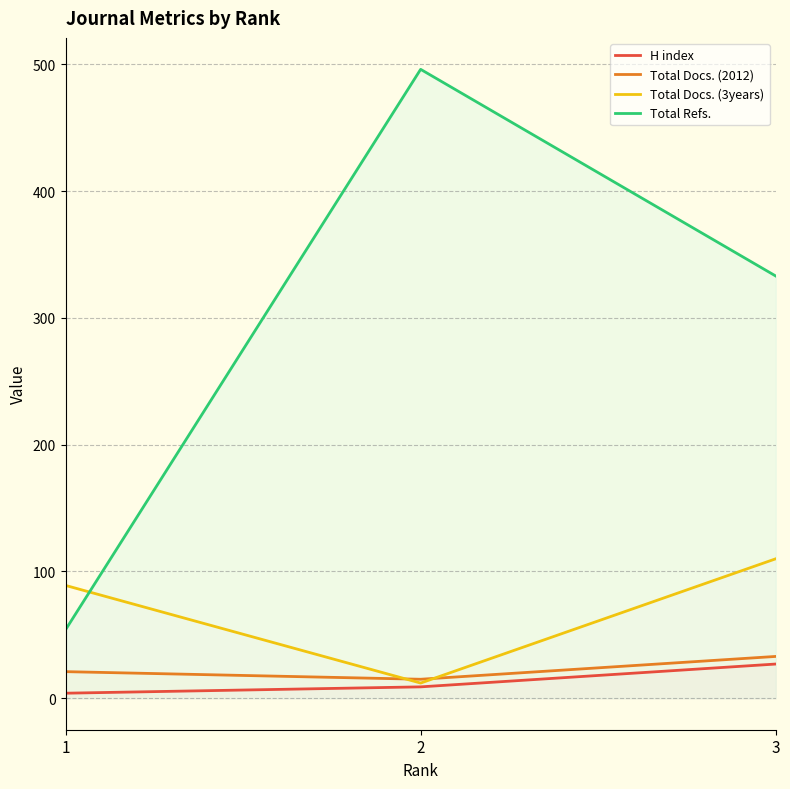

Which series has the widest spread of values?

Total Refs.